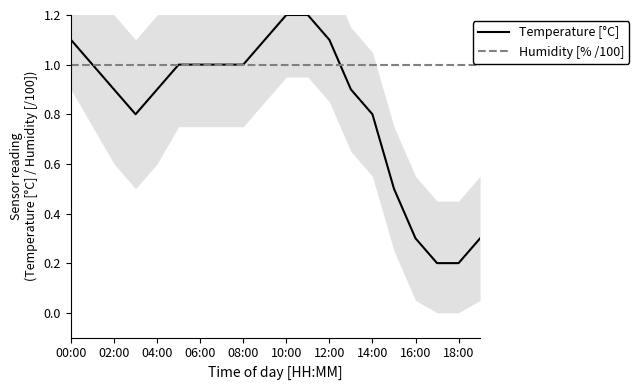

At which label is Temperature [°C] closest to 0?

17